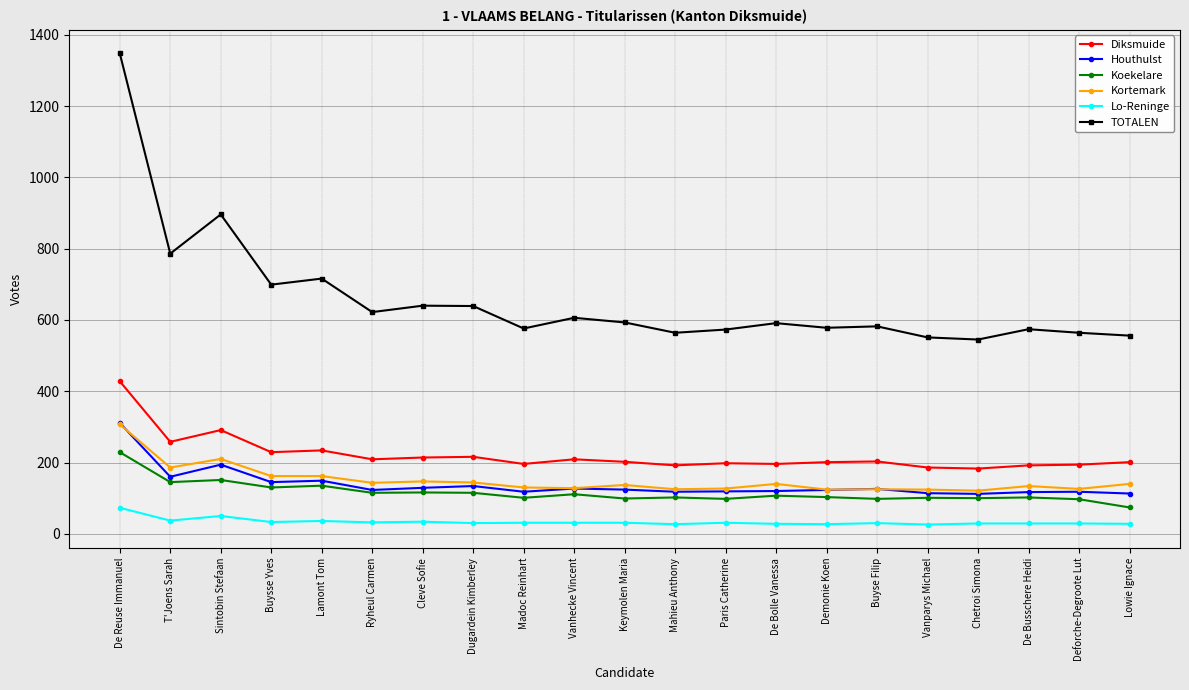

What is the maximum value for Koekelare?

229